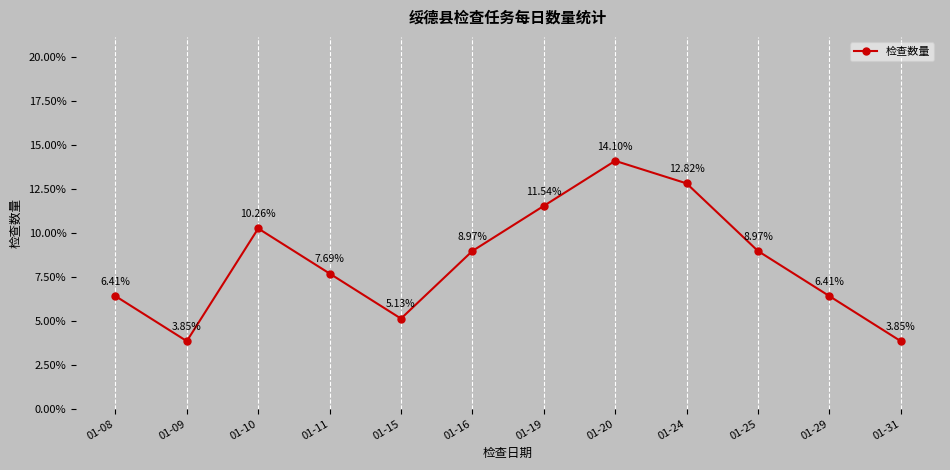

What is the difference between the second highest and minimum values?

0.1